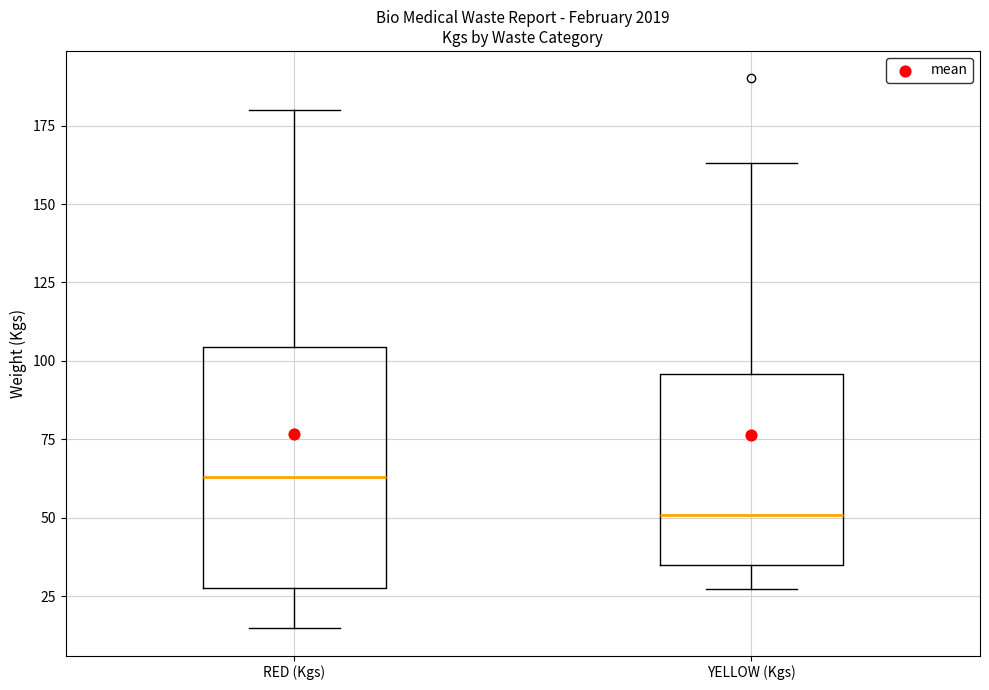

Which box is the tallest, from its lower edge to its upper edge?

RED (Kgs)